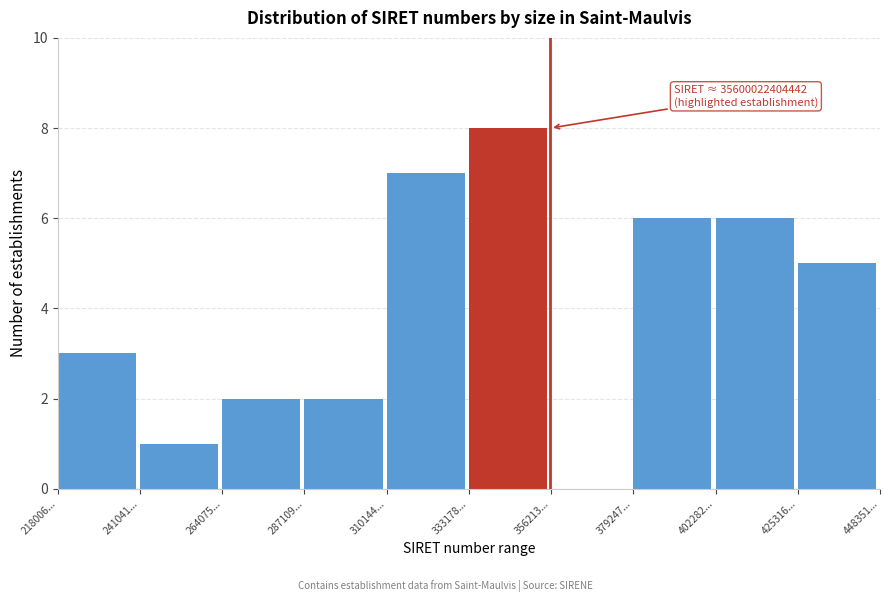

Reading right to left, extract all data points from this chart.

425316...=5	402282...=6	379247...=6	356213...=0	333178...=8	310144...=7	287109...=2	264075...=2	241041...=1	218006...=3